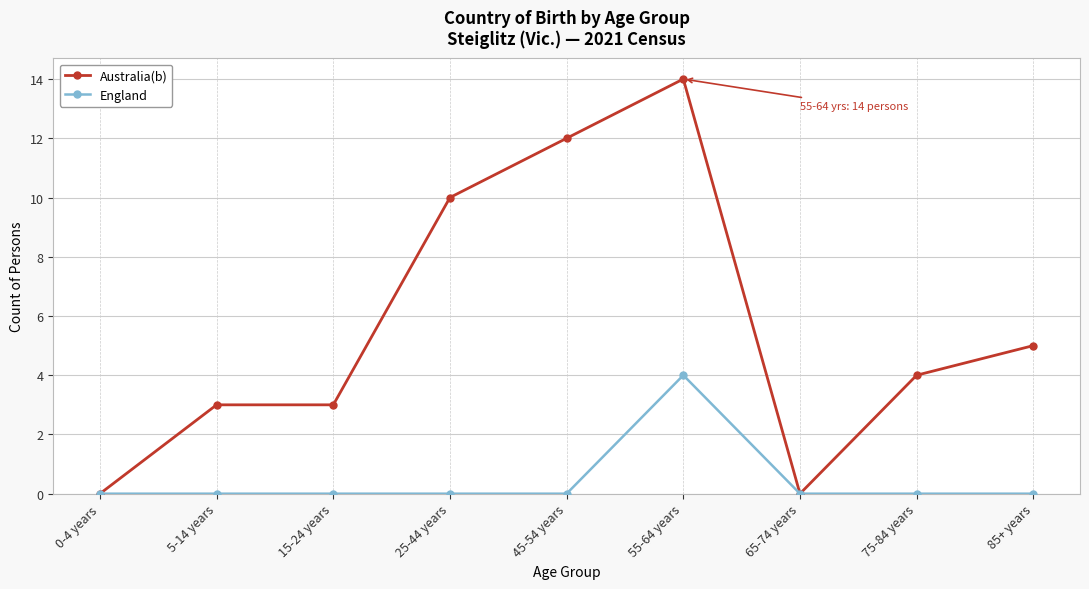

List the series in order of their overall mean, highest first.

Australia(b), England